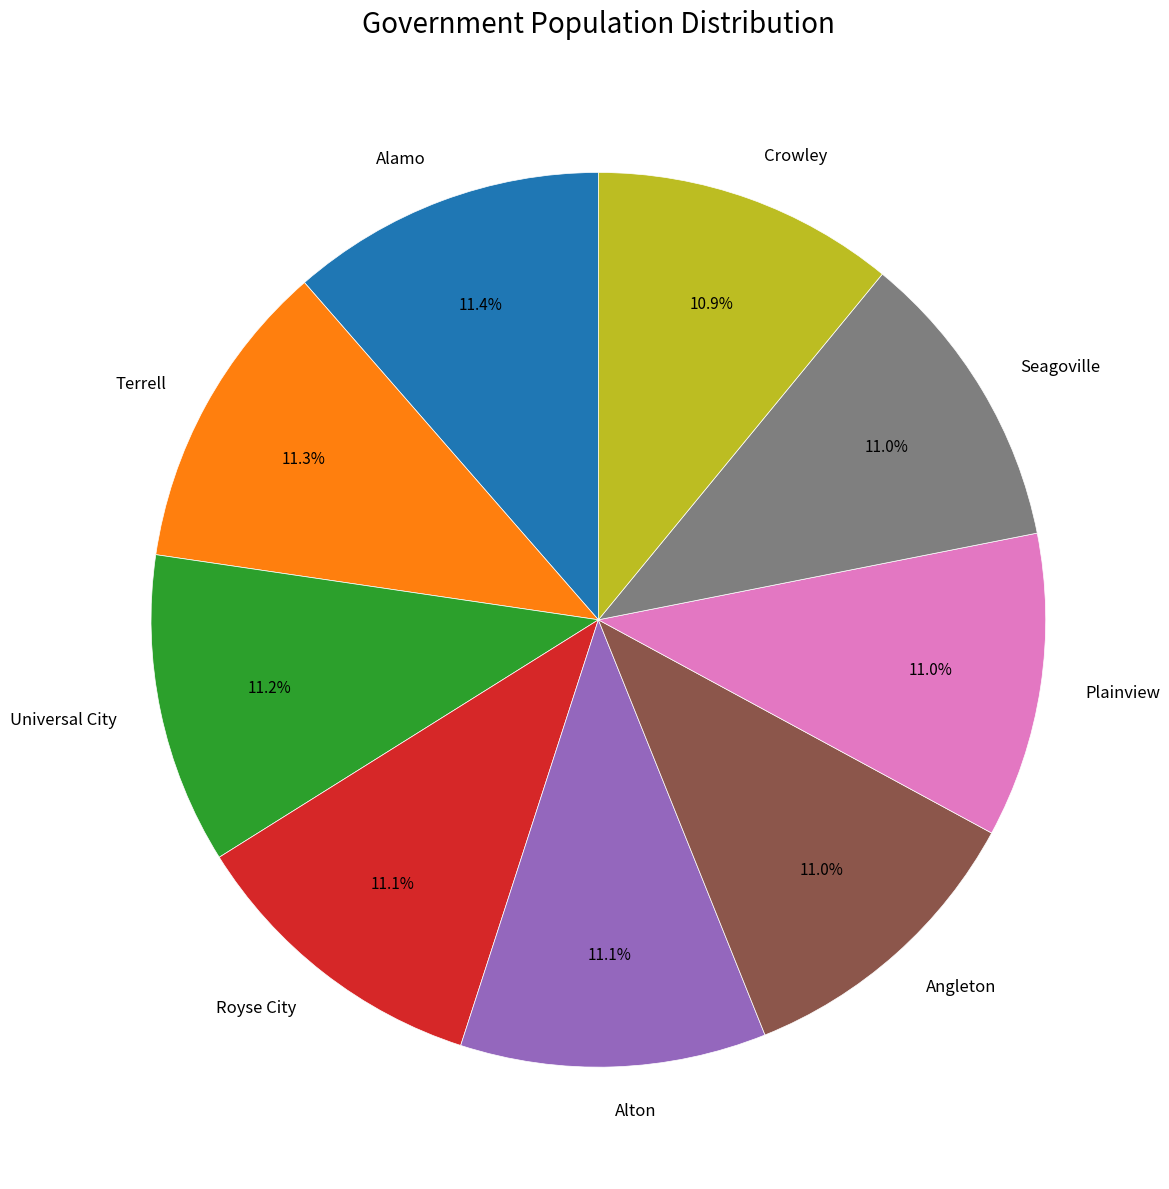

Is Seagoville the majority of the pie?

No